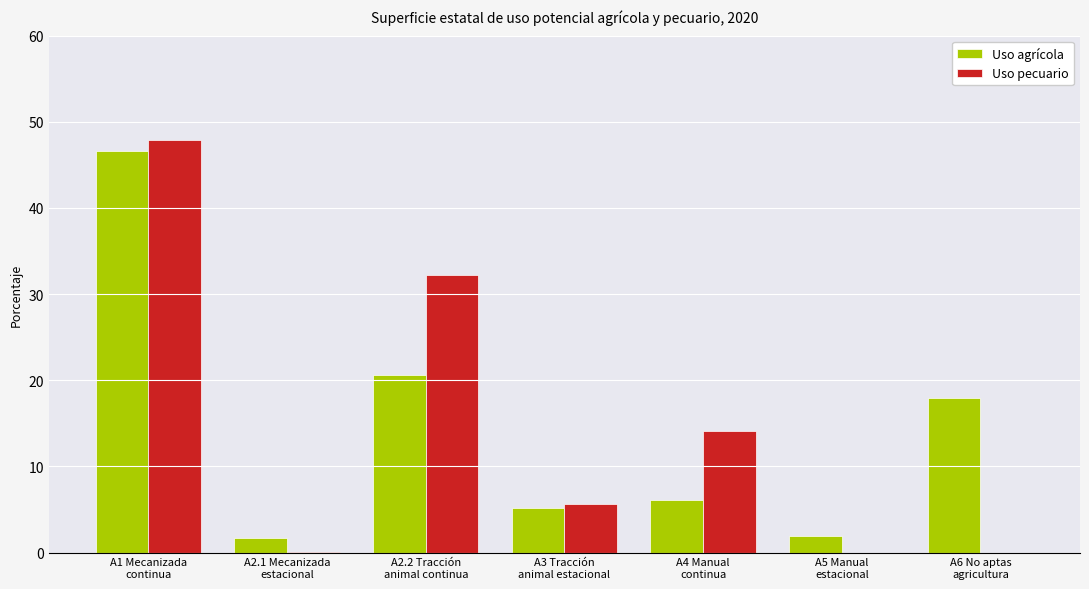

How many categories are shown in the chart?

7